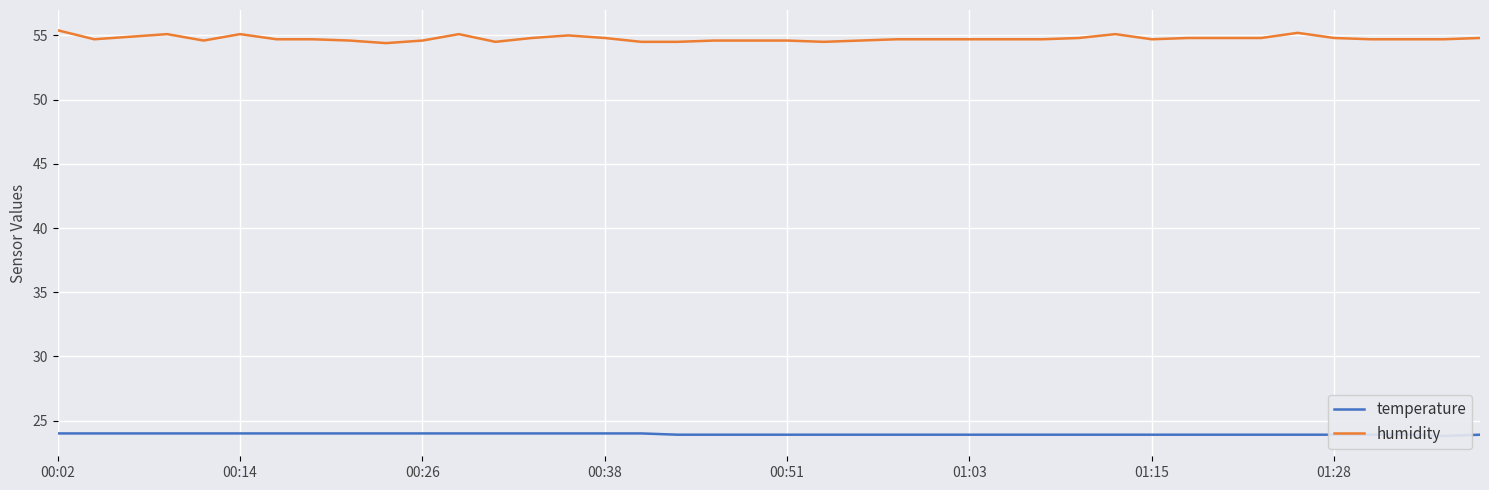

Reading right to left, what are all the values shown in this chart?

temperature: 23.9	23.8	23.9	23.9	23.9	23.9	23.9	23.9	23.9	23.9	23.9	23.9	23.9	23.9	23.9	23.9	23.9	23.9	23.9	23.9	23.9	23.9	23.9	24.0	24.0	24.0	24.0	24.0	24.0	24.0	24.0	24.0	24.0	24.0	24.0	24.0	24.0	24.0	24.0	24.0
humidity: 54.8	54.7	54.7	54.7	54.8	55.2	54.8	54.8	54.8	54.7	55.1	54.8	54.7	54.7	54.7	54.7	54.7	54.6	54.5	54.6	54.6	54.6	54.5	54.5	54.8	55.0	54.8	54.5	55.1	54.6	54.4	54.6	54.7	54.7	55.1	54.6	55.1	54.9	54.7	55.4